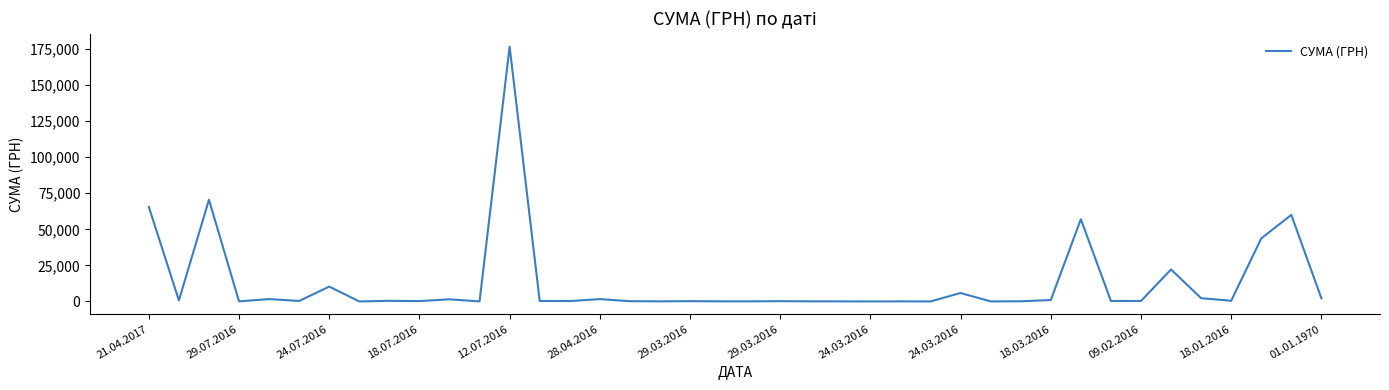

What is the difference between the maximum and minimum values?

176544.8